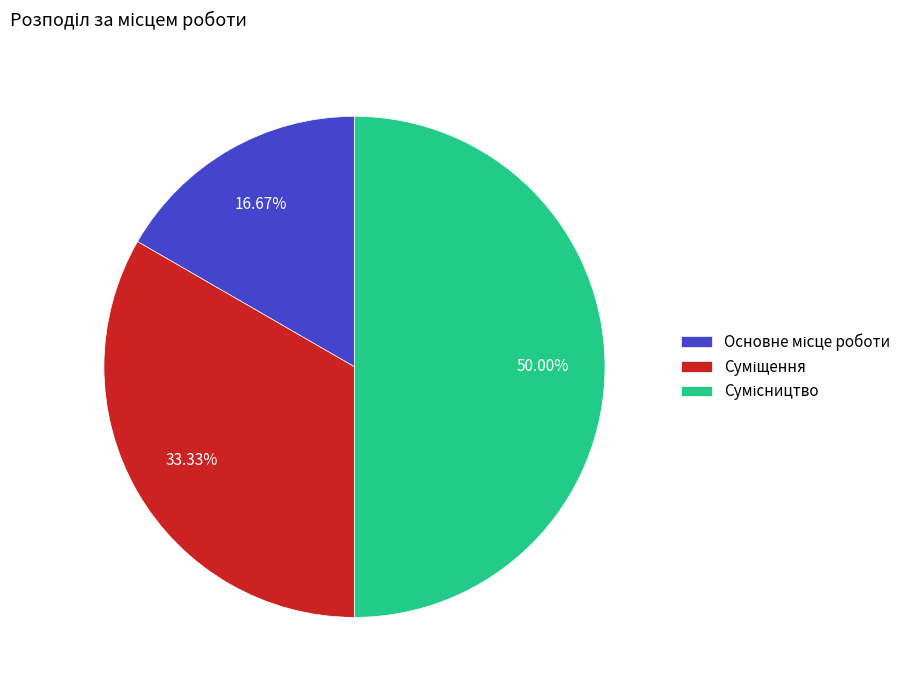

How many segments does this pie chart have?

3